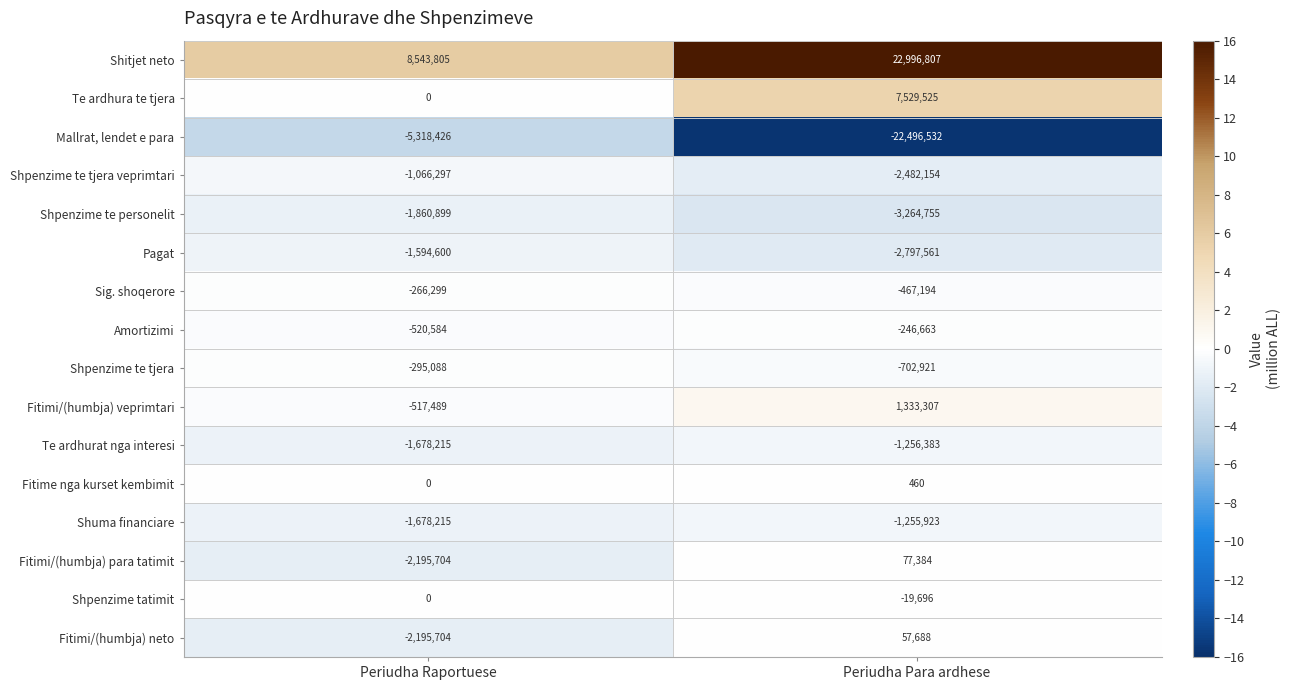

What is the total value across all series at Periudha Para ardhese?

-2994611